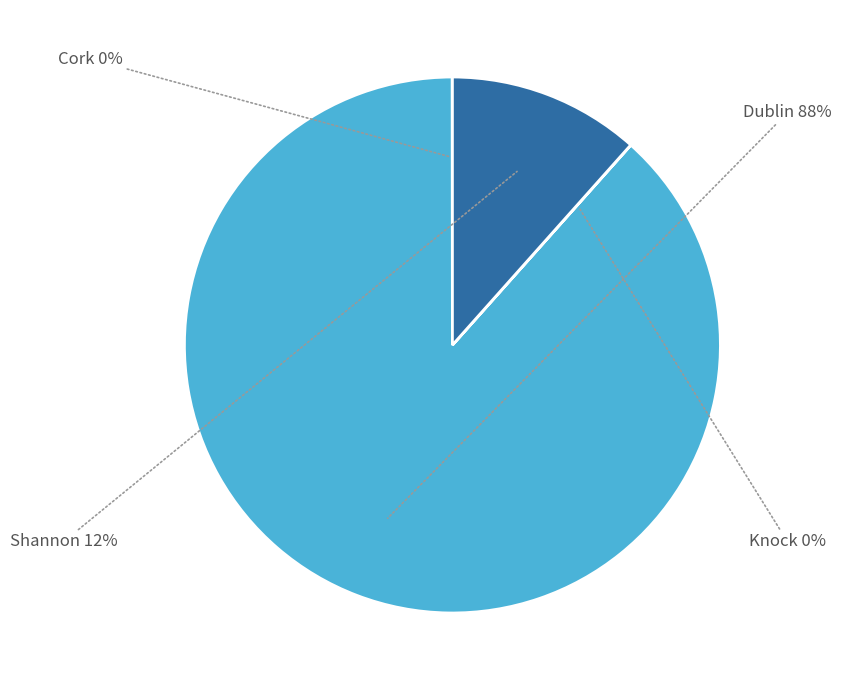

True or false: Dublin accounts for 99% of the total.

False